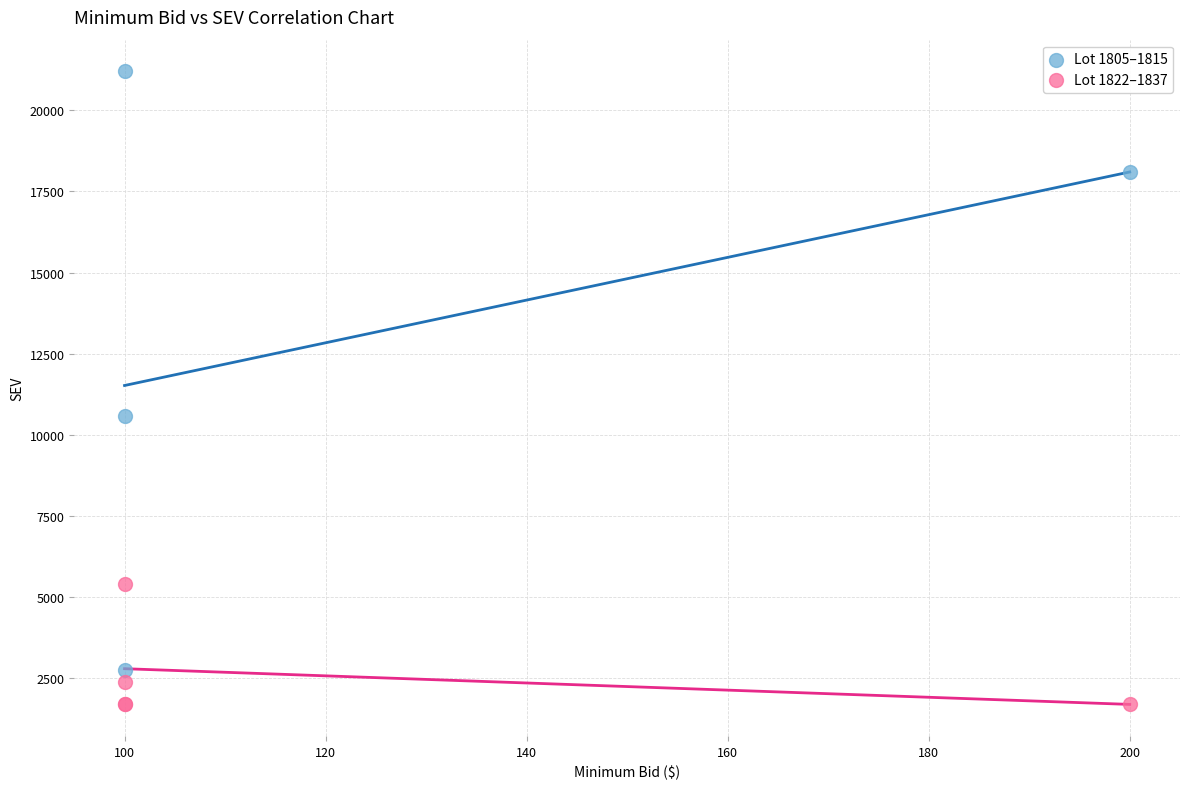

What are all the series names shown in the legend?

Lot 1805–1815, Lot 1822–1837